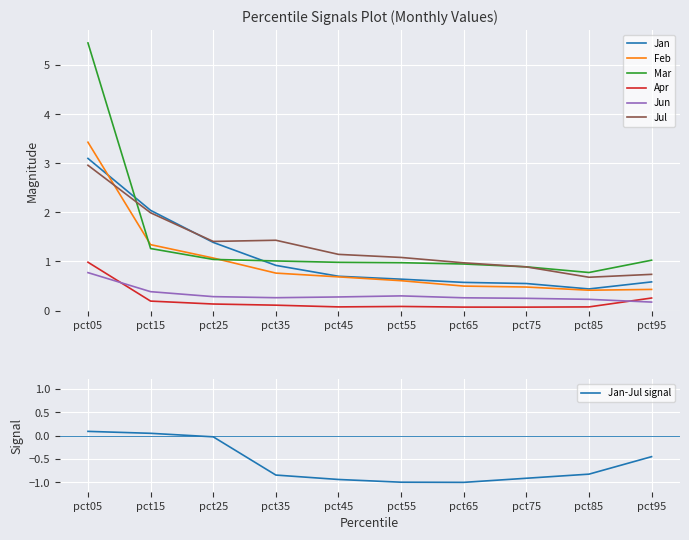

What is the total value across all series at pct85?

2.6